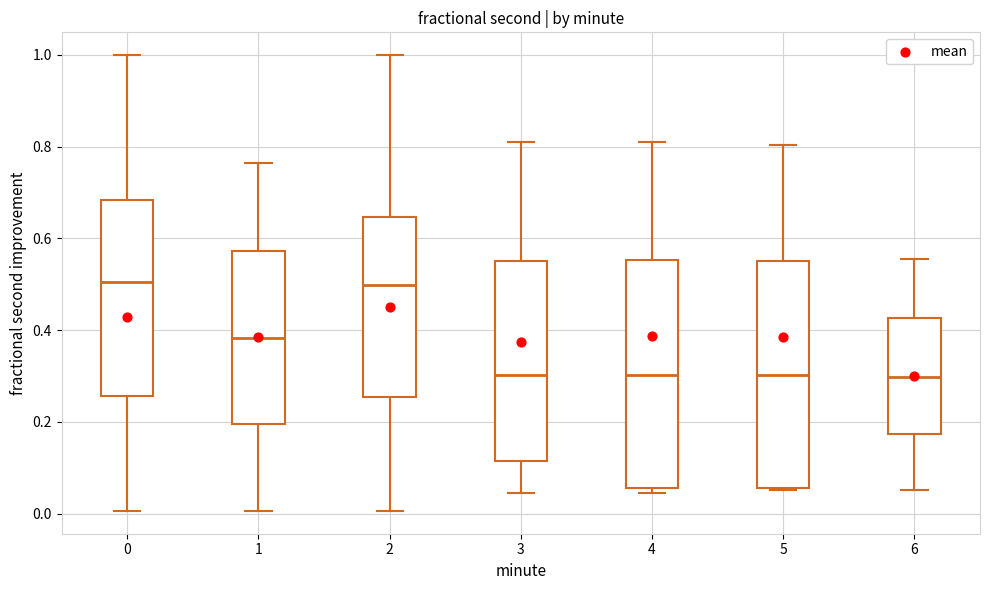

Reading left to right, read every box against the y-axis: the position of its median line, the range the box covers, and the ends of its whiskers. The values are not printed on the chart, so give them approximately, as read against the axis.

0: median 0.50, box 0.26 to 0.68, whiskers 0.00 to 1.00
1: median 0.38, box 0.20 to 0.58, whiskers 0.00 to 0.76
2: median 0.50, box 0.26 to 0.64, whiskers 0.00 to 1.00
3: median 0.30, box 0.12 to 0.56, whiskers 0.04 to 0.82
4: median 0.30, box 0.06 to 0.56, whiskers 0.04 to 0.82
5: median 0.30, box 0.06 to 0.56, whiskers 0.06 to 0.80
6: median 0.30, box 0.18 to 0.42, whiskers 0.06 to 0.56